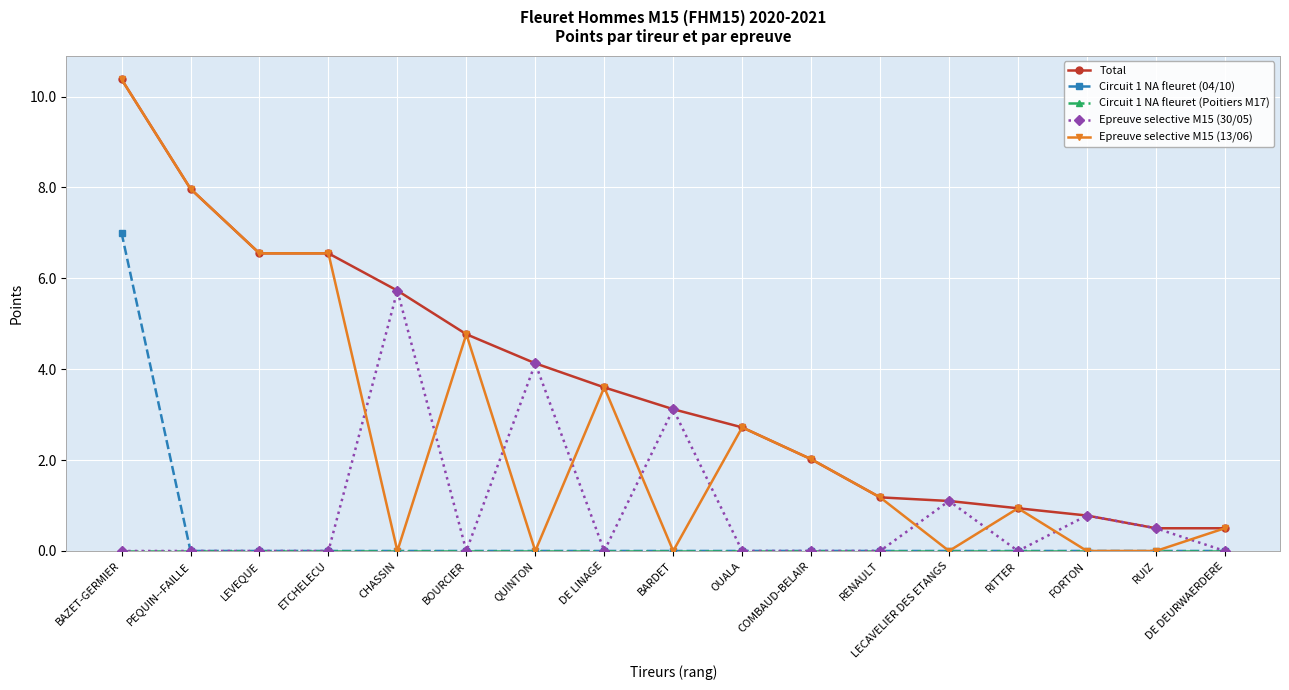

What is the minimum value for Total?

0.5